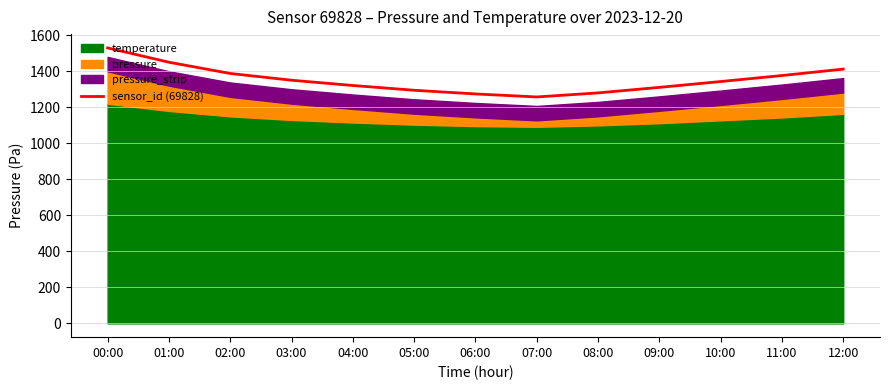

What position from the right is 05:00?

8